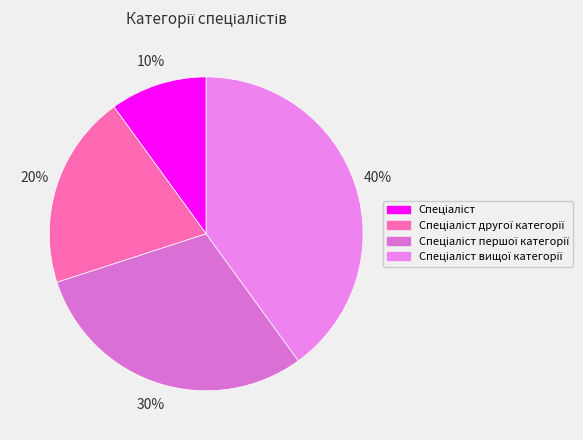

To the nearest percent, what is the difference between the Спеціаліст першої категорії and Спеціаліст другої категорії slice percentages?

10%